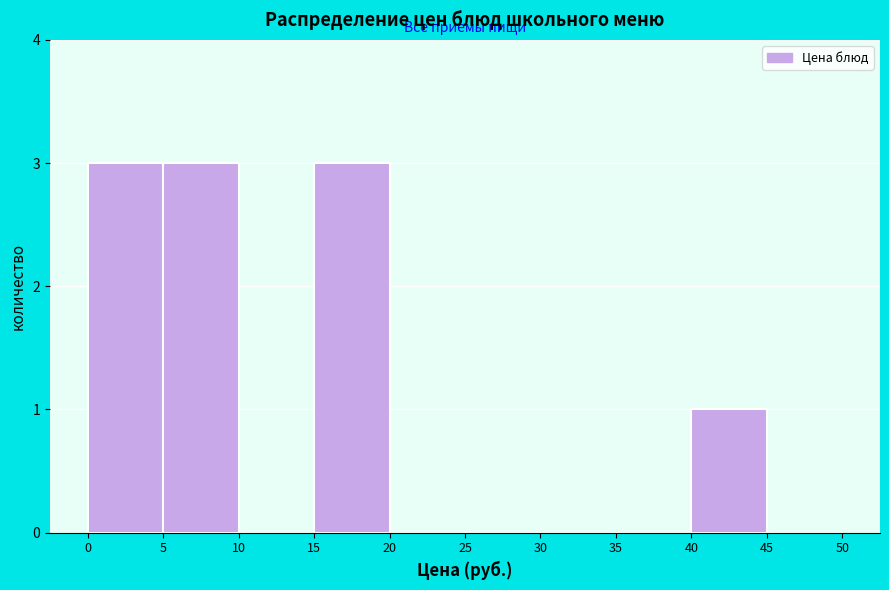

What is the height of the bar covering 0 to 5 on the x-axis? The values are not printed on the chart, so give them approximately, as read against the axis.

3